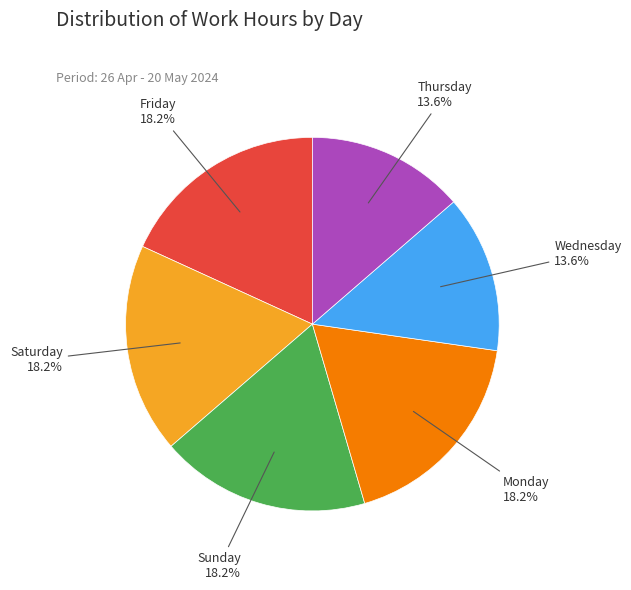

Is the sum of Monday and Thursday greater than half?

No